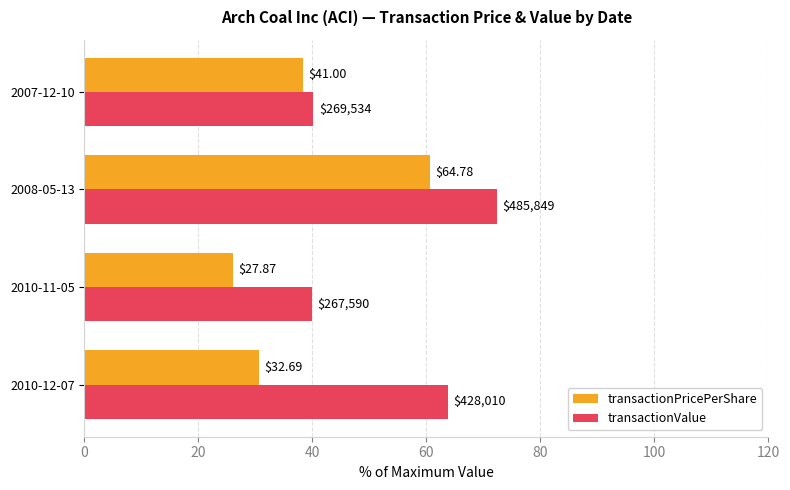

What are all the series names shown in the legend?

transactionPricePerShare, transactionValue